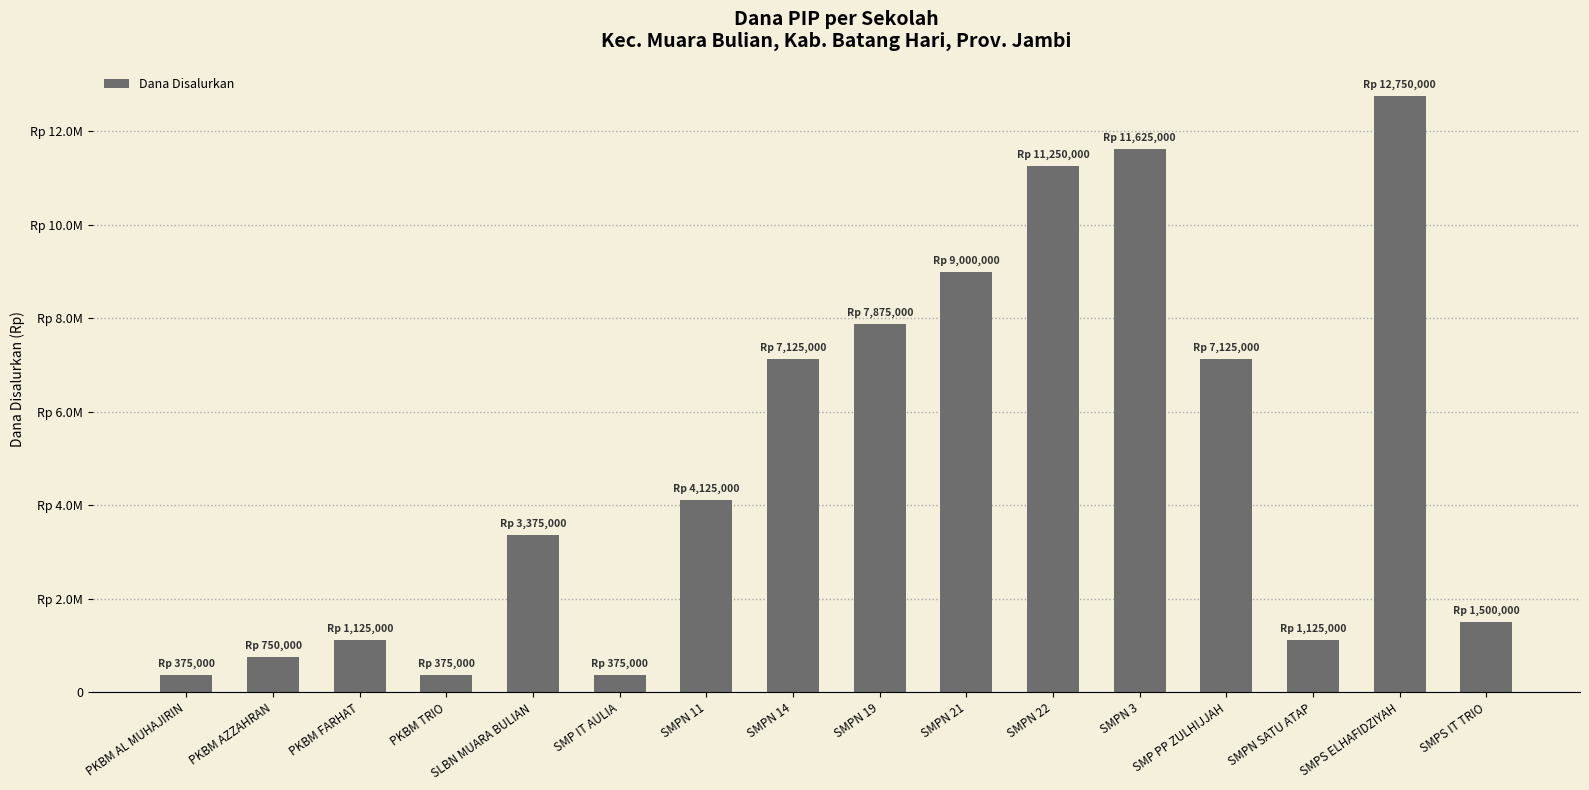

What is the ratio of the value at SMPN 22 to the value at SMPN 19?

1.4